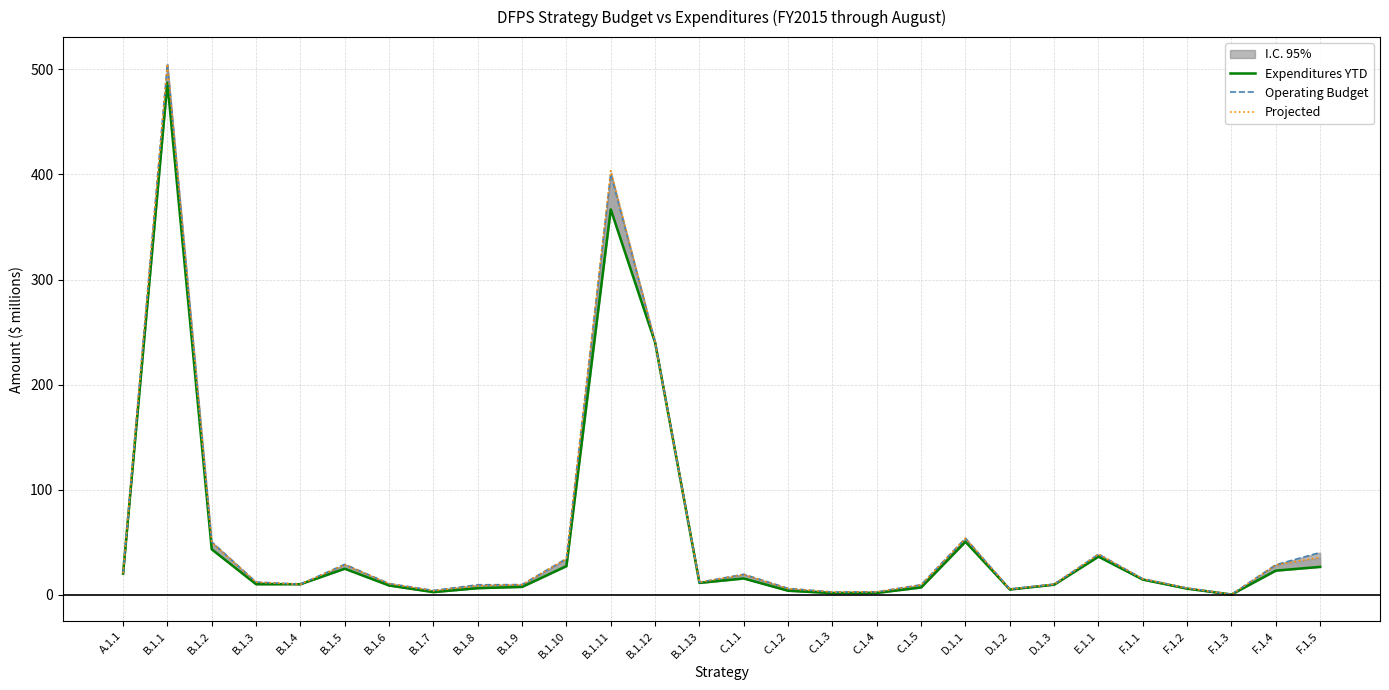

What is the maximum value for Projected?

505.1